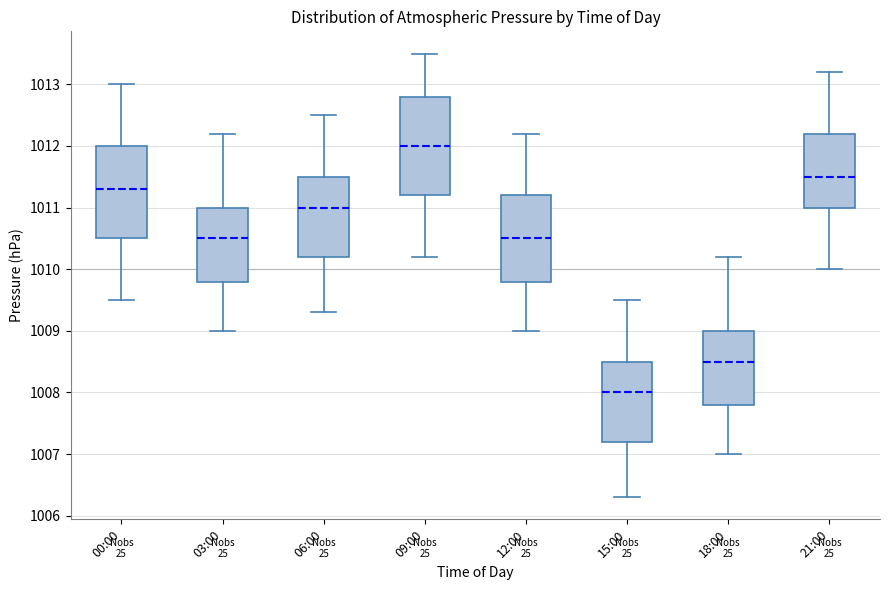

Reading left to right, transcribe this box plot: for each box, give where its median line is, the range the box spans, and where its two whiskers end, as read against the y-axis. The values are not printed on the chart, so give them approximately, as read against the axis.

00:00: median 1011.3, box 1010.5 to 1012.0, whiskers 1009.5 to 1013.0
03:00: median 1010.5, box 1009.8 to 1011.0, whiskers 1009.0 to 1012.2
06:00: median 1011.0, box 1010.2 to 1011.5, whiskers 1009.3 to 1012.5
09:00: median 1012.0, box 1011.2 to 1012.8, whiskers 1010.2 to 1013.5
12:00: median 1010.5, box 1009.8 to 1011.2, whiskers 1009.0 to 1012.2
15:00: median 1008.0, box 1007.2 to 1008.5, whiskers 1006.3 to 1009.5
18:00: median 1008.5, box 1007.8 to 1009.0, whiskers 1007.0 to 1010.2
21:00: median 1011.5, box 1011.0 to 1012.2, whiskers 1010.0 to 1013.2